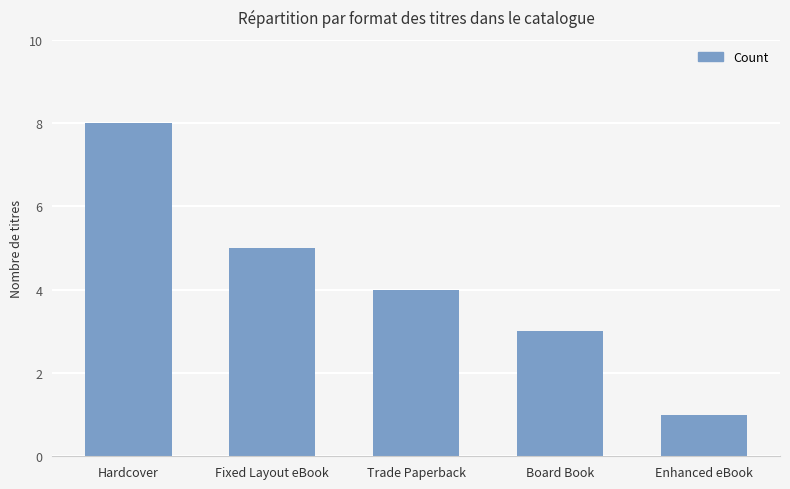

True or false: the data shows 3 at Board Book.

True